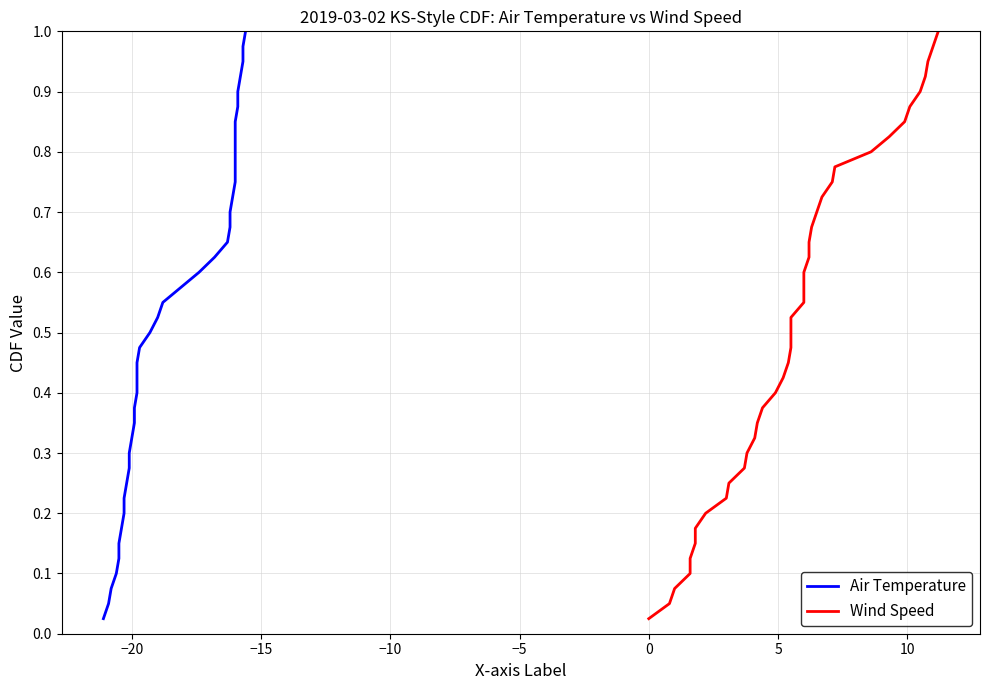

At how many categories does at least one series exceed 0?

40